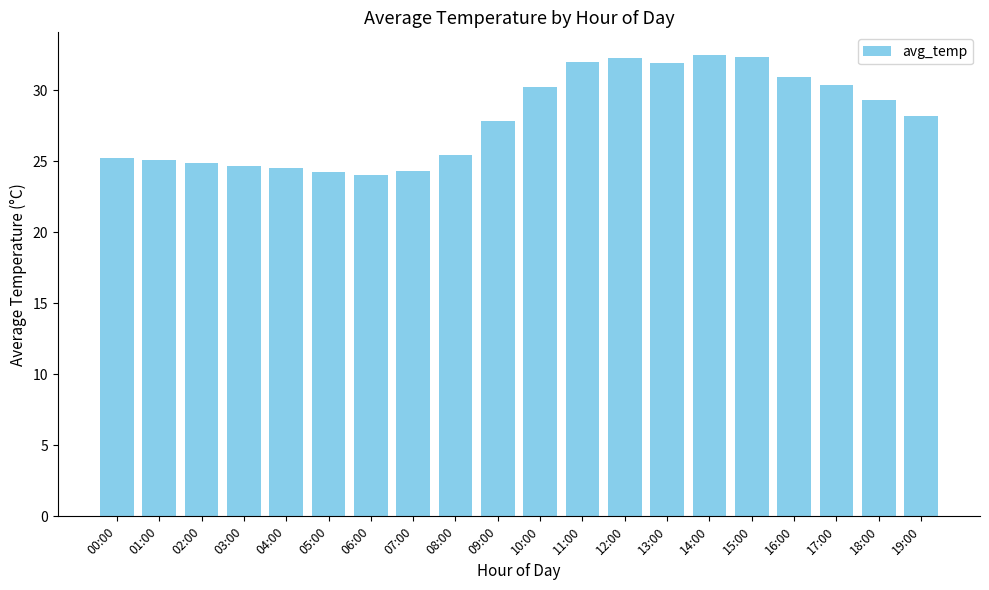

Which has a higher value, 15:00 or 17:00?

15:00